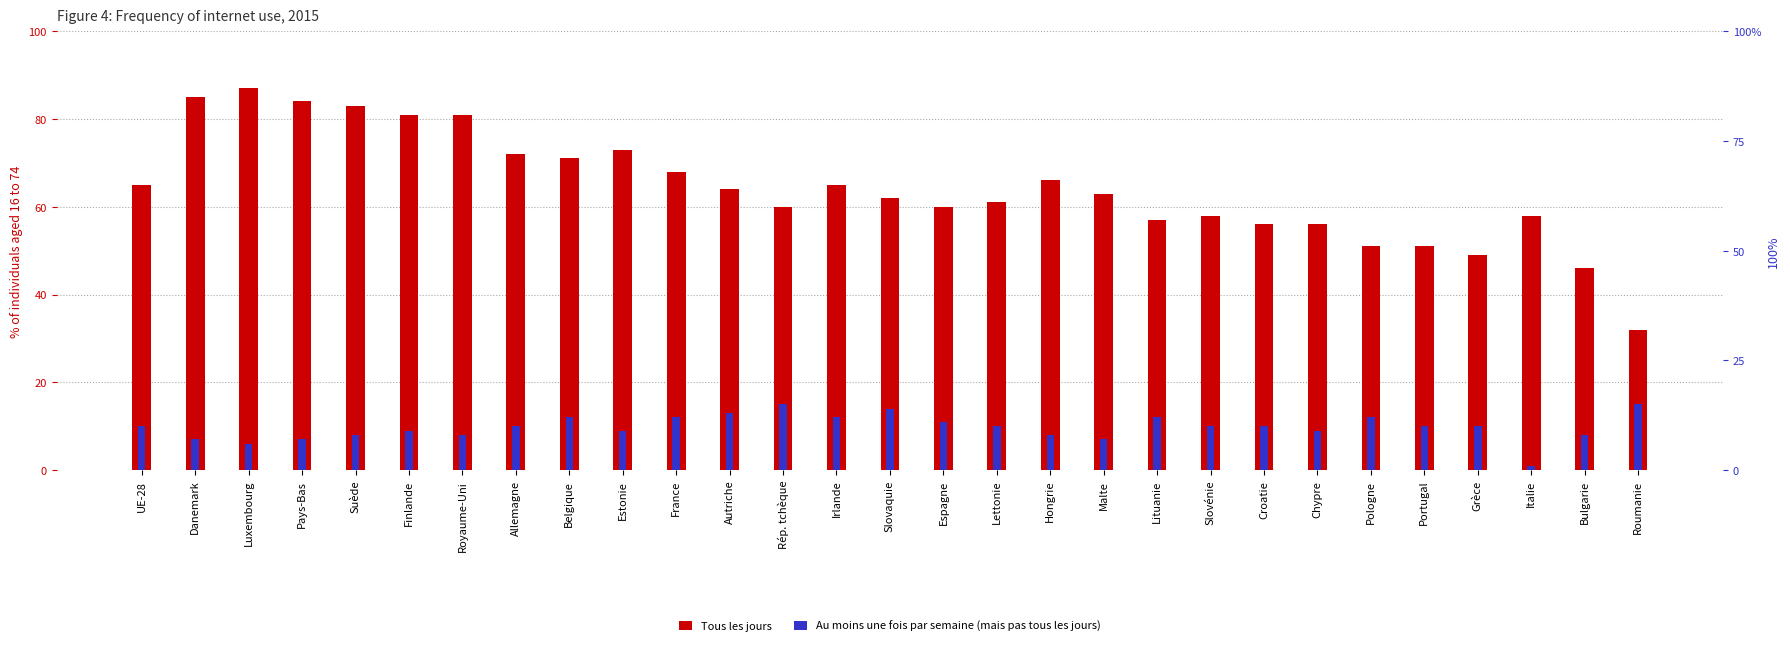

What is the sum of all Au moins une fois par semaine (mais pas tous les jours) values?

285